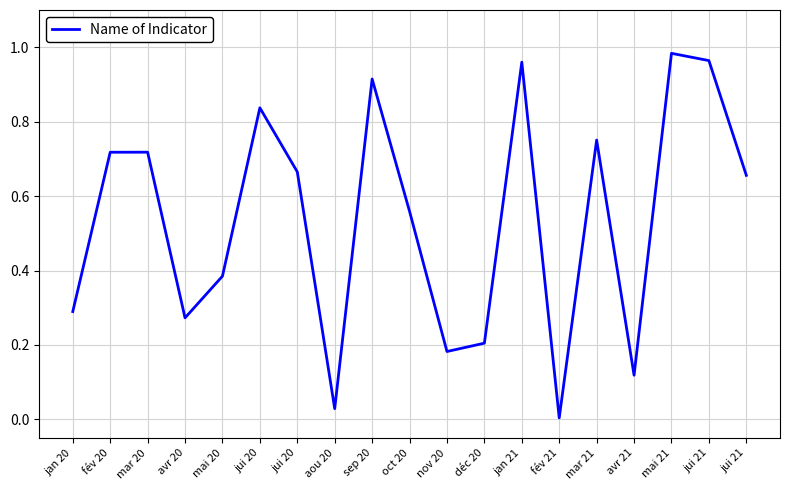

At which category does the chart reach its minimum across all series?

fév 21